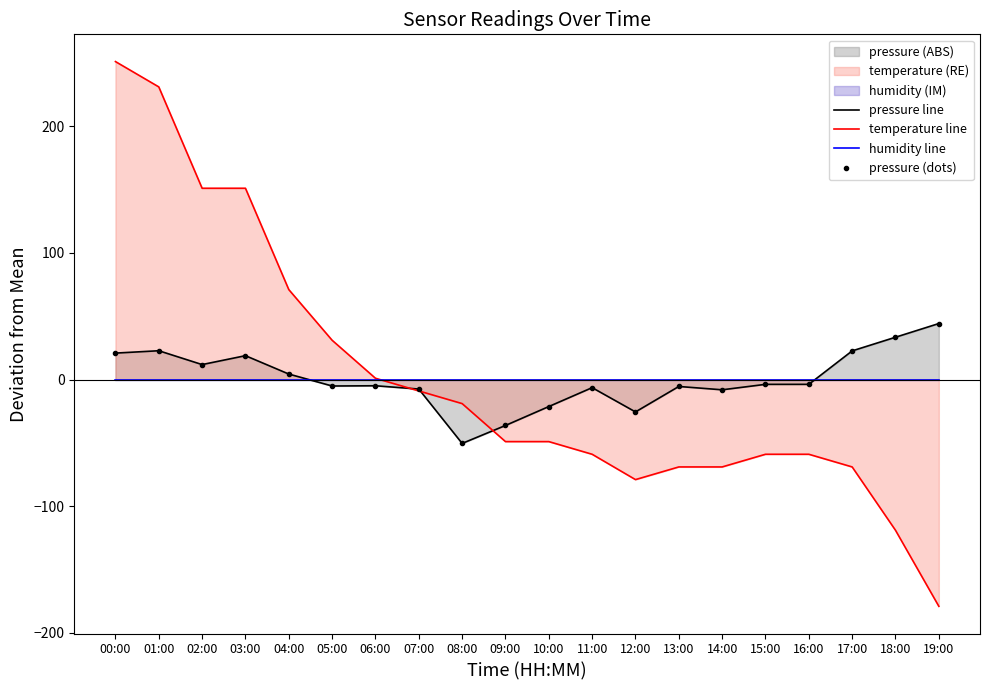

How many values in temperature line are above zero?

7